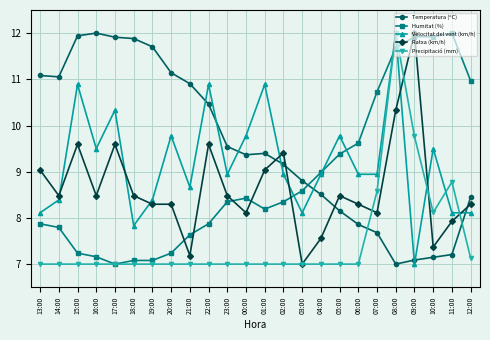

Does the chart have visible grid lines?

Yes